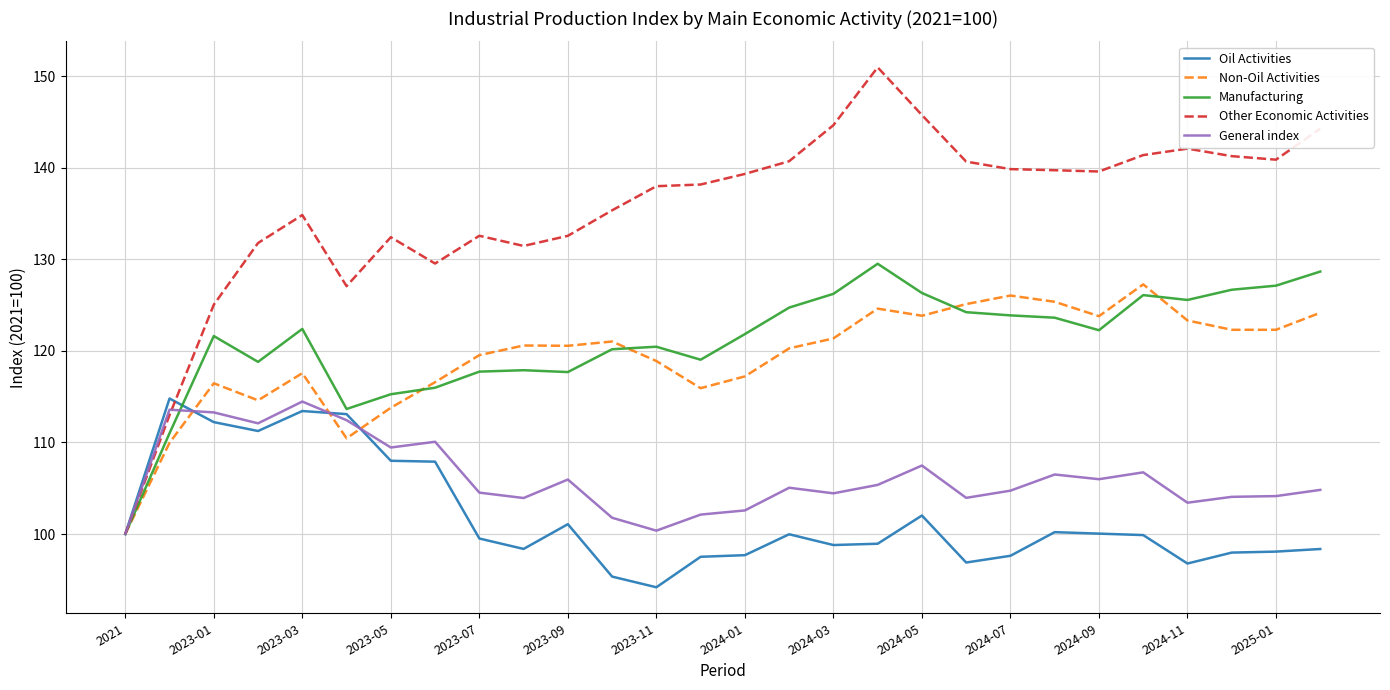

Which series has the largest total across all categories?

Other Economic Activities